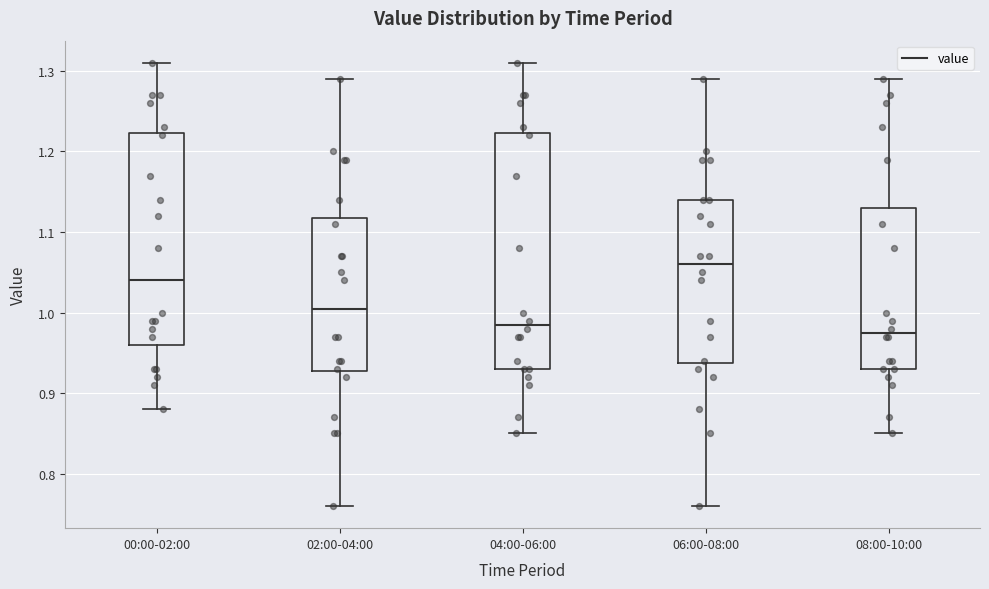

Reading left to right, transcribe this box plot: for each box, give where its median line is, the range the box spans, and where its two whiskers end, as read against the y-axis. The values are not printed on the chart, so give them approximately, as read against the axis.

00:00-02:00: median 1.04, box 0.96 to 1.22, whiskers 0.88 to 1.31
02:00-04:00: median 1.01, box 0.93 to 1.12, whiskers 0.76 to 1.29
04:00-06:00: median 0.99, box 0.93 to 1.22, whiskers 0.85 to 1.31
06:00-08:00: median 1.06, box 0.94 to 1.14, whiskers 0.76 to 1.29
08:00-10:00: median 0.98, box 0.93 to 1.13, whiskers 0.85 to 1.29